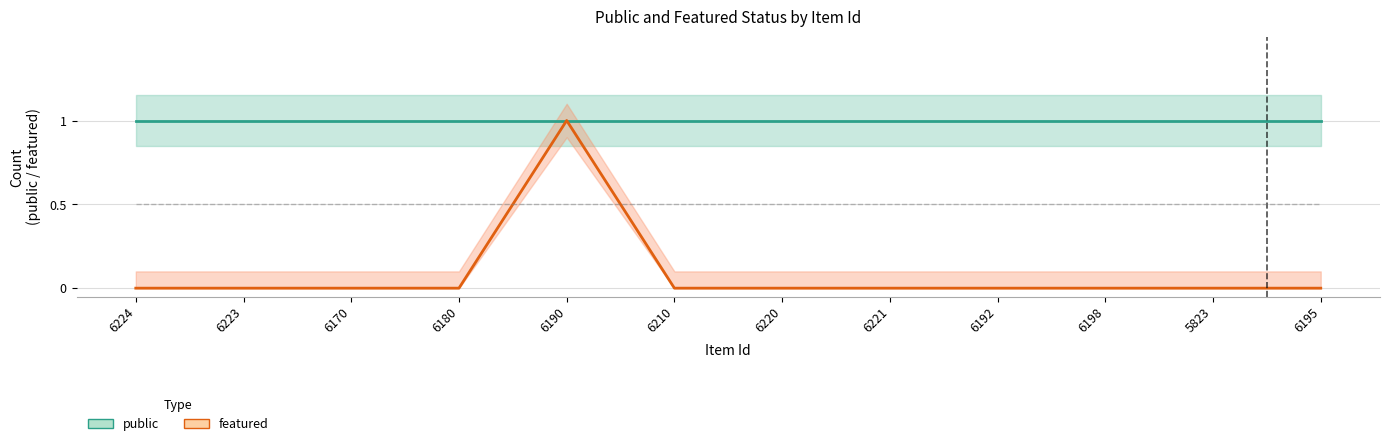

What is the label of the 5th point from the left?

6190